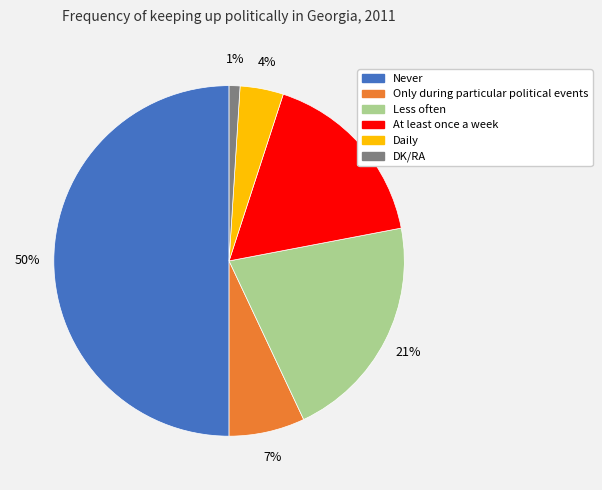

Approximately how many times larger is the value at Never compared to Daily?

12.5